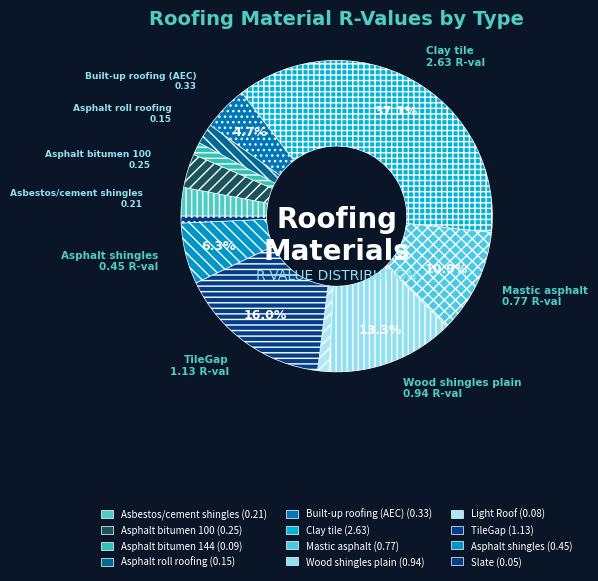

What is the change in value from Mastic asphalt to Slate?

-0.7